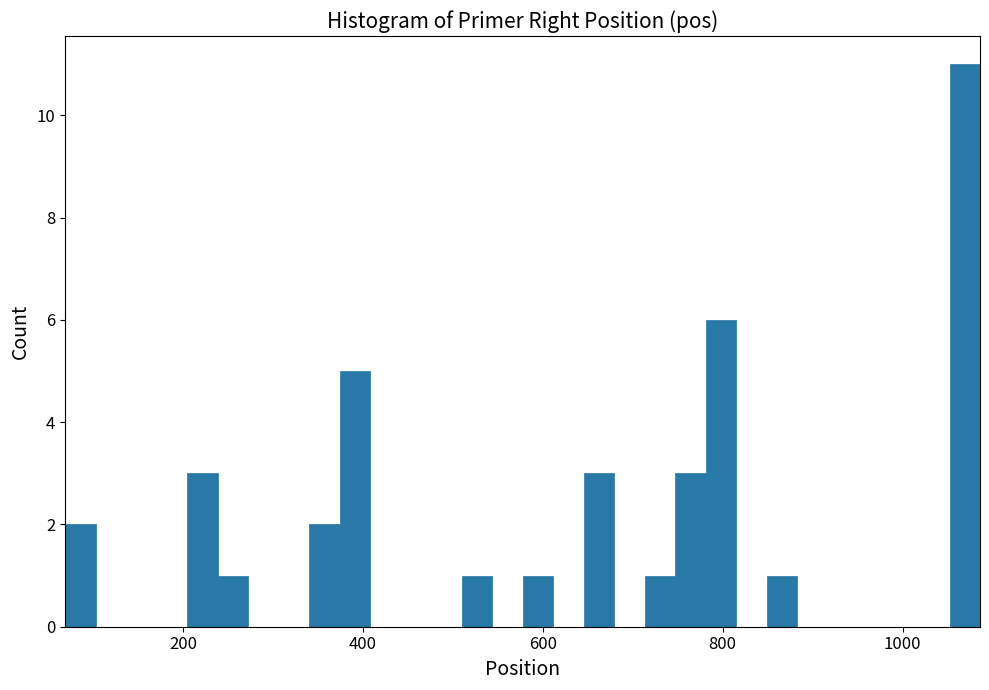

Read against the x-axis, roughly where is the centre of the tallest bar?

1060